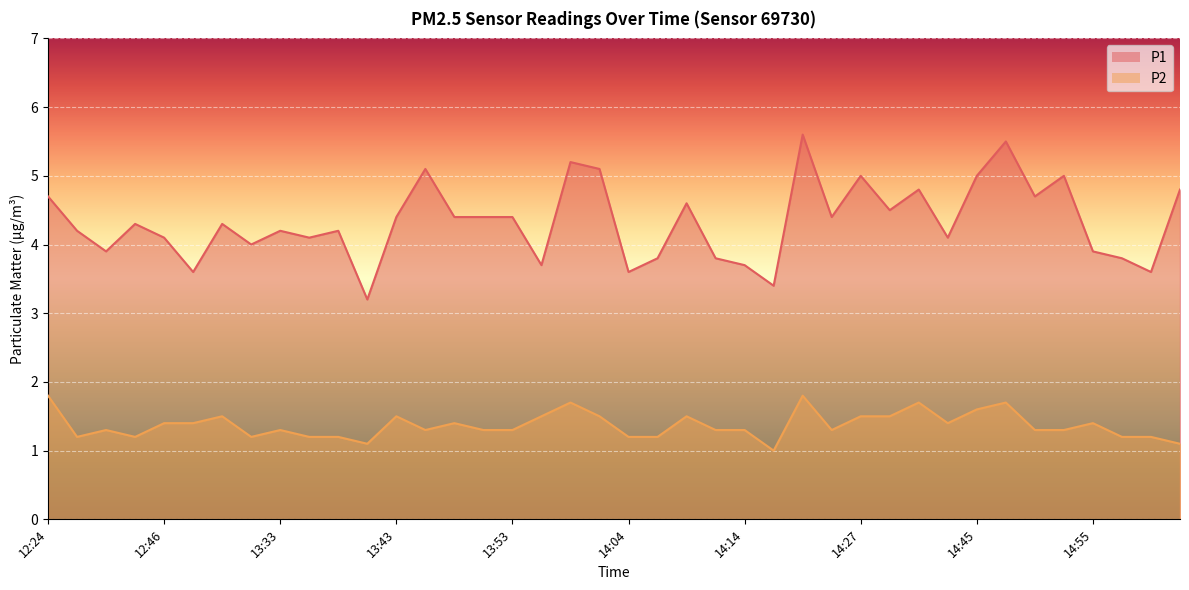

At which label does P1 reach its minimum?

13:40